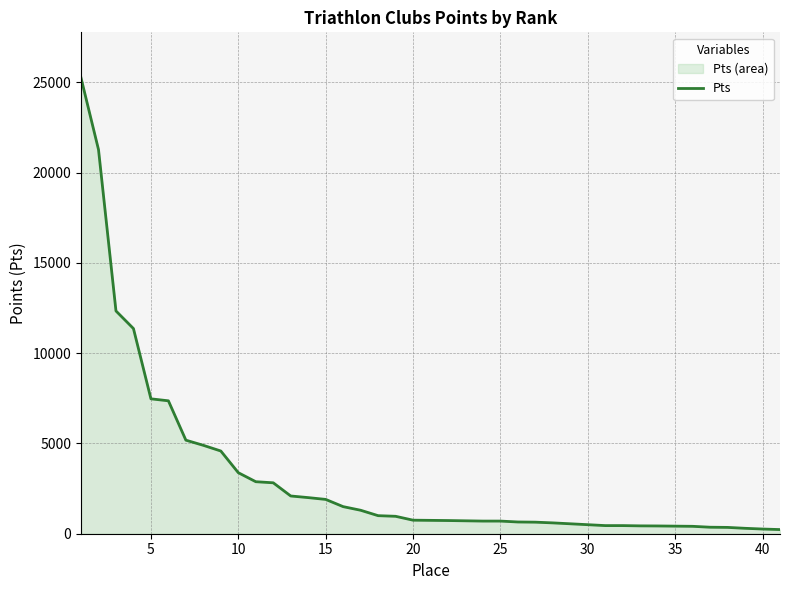

What is the greatest value displayed?

25240